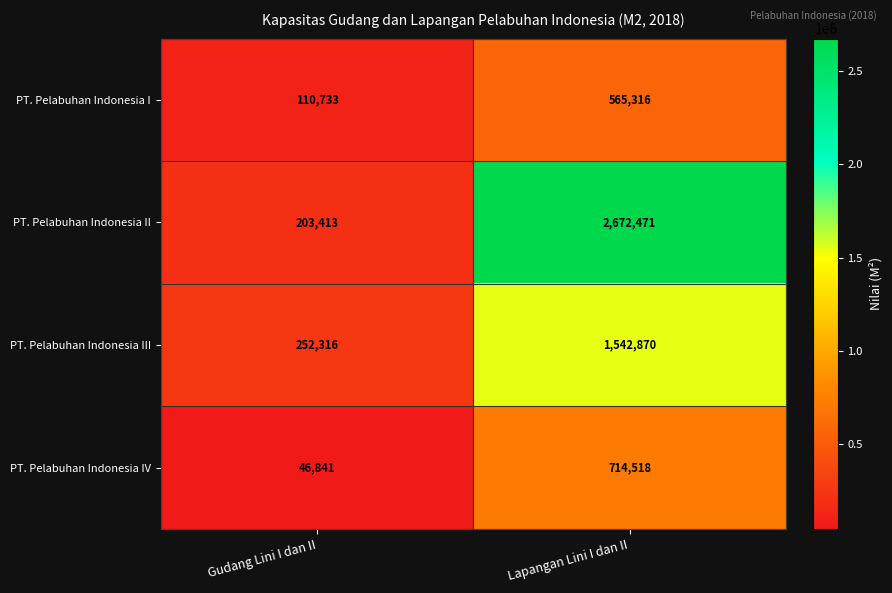

Rank the series at Gudang Lini I dan II from highest to lowest value.

PT. Pelabuhan Indonesia III, PT. Pelabuhan Indonesia II, PT. Pelabuhan Indonesia I, PT. Pelabuhan Indonesia IV